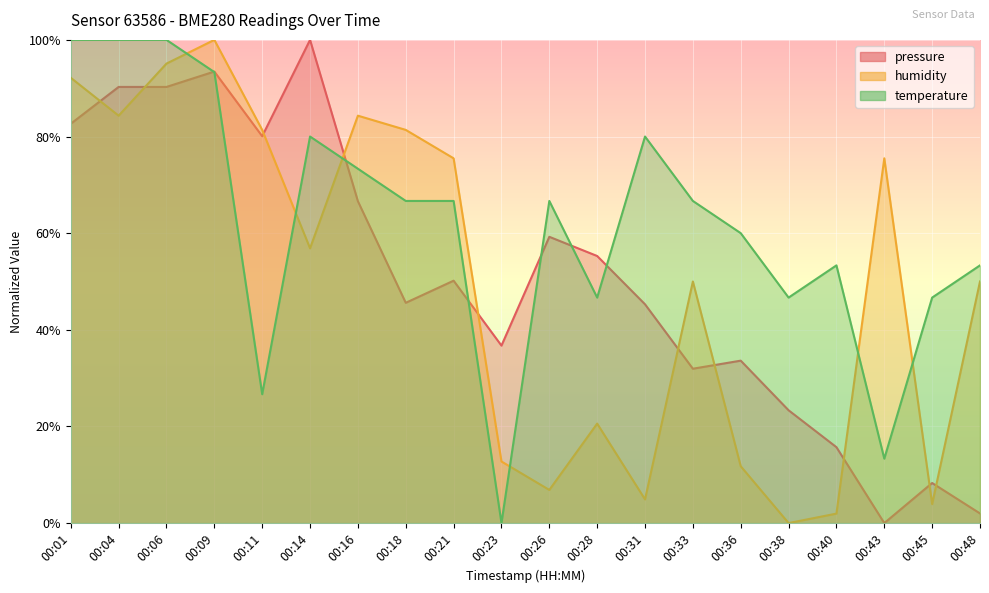

Read the temperature value at 00:09.

0.9